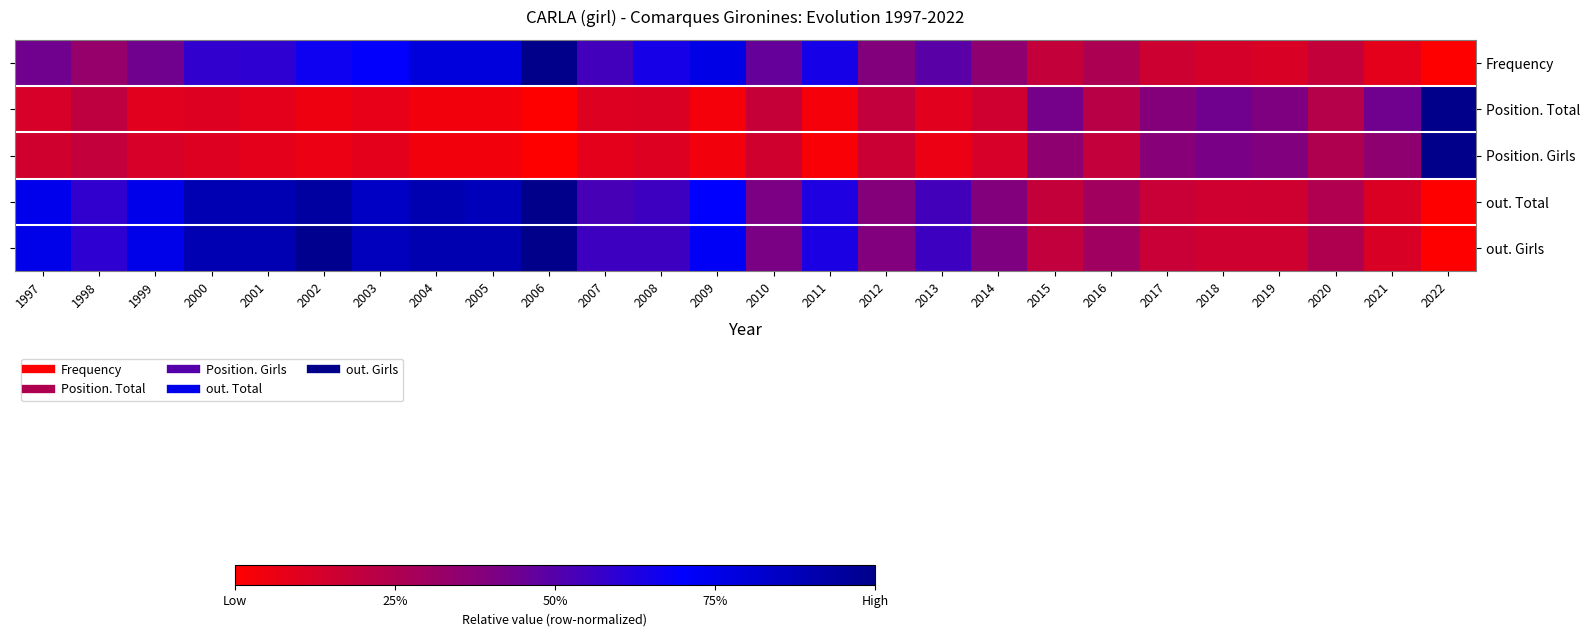

At 2013, list the series in order from largest to smallest.

out. Girls, out. Total, Frequency, Position. Total, Position. Girls